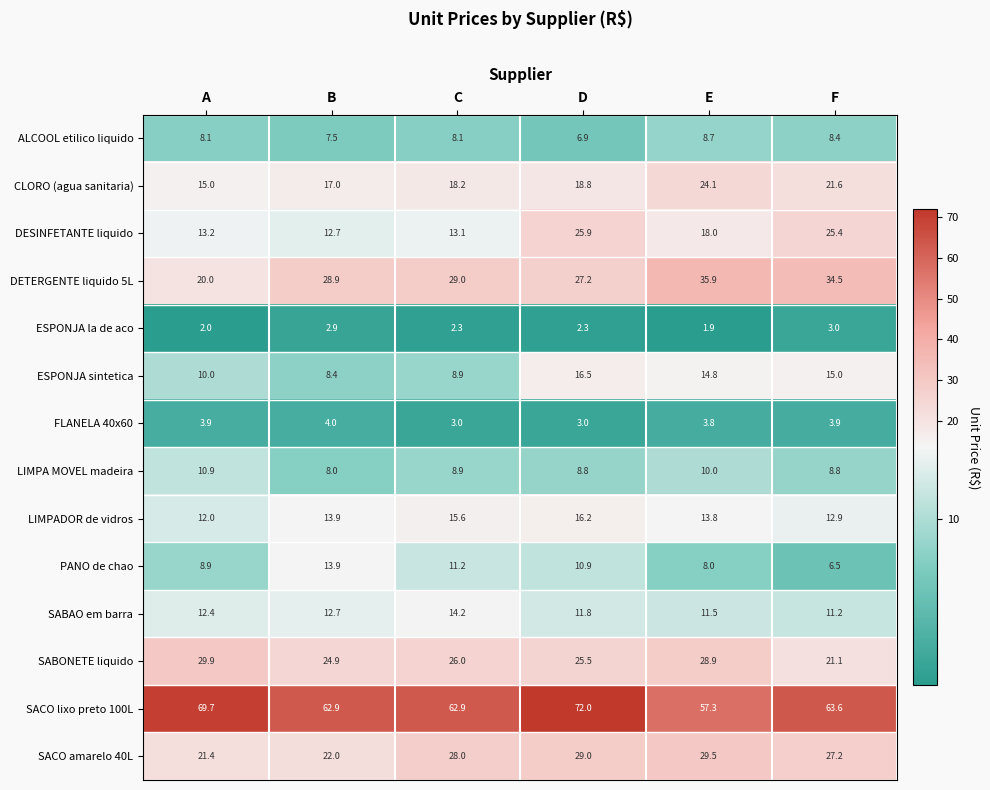

Which series has the widest spread of values?

DETERGENTE liquido 5L